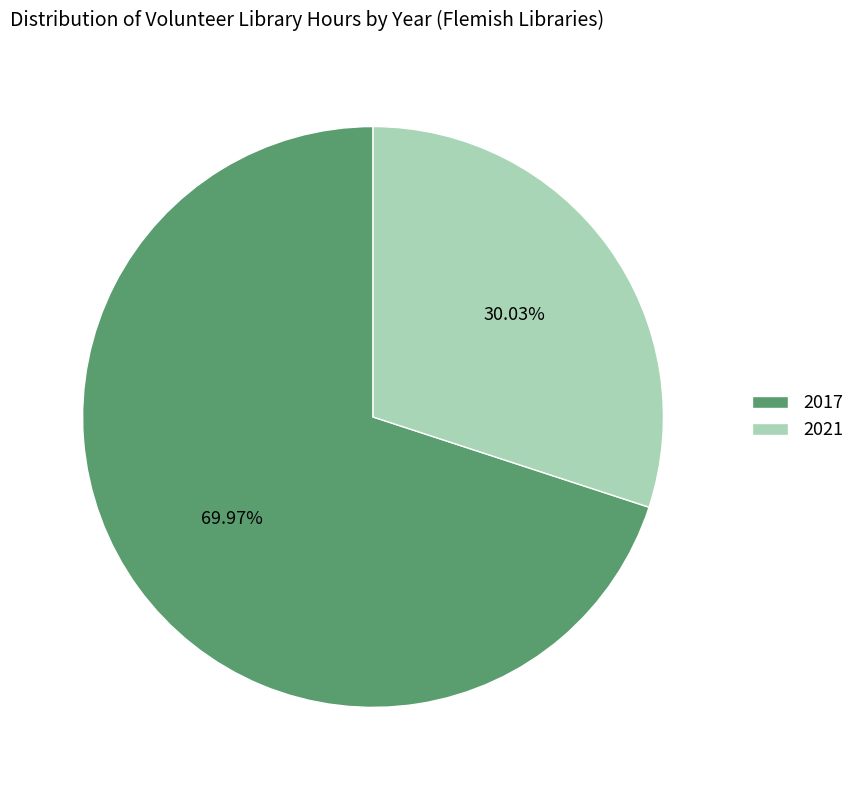

Combined, do 2017 and 2021 account for over 50%?

Yes